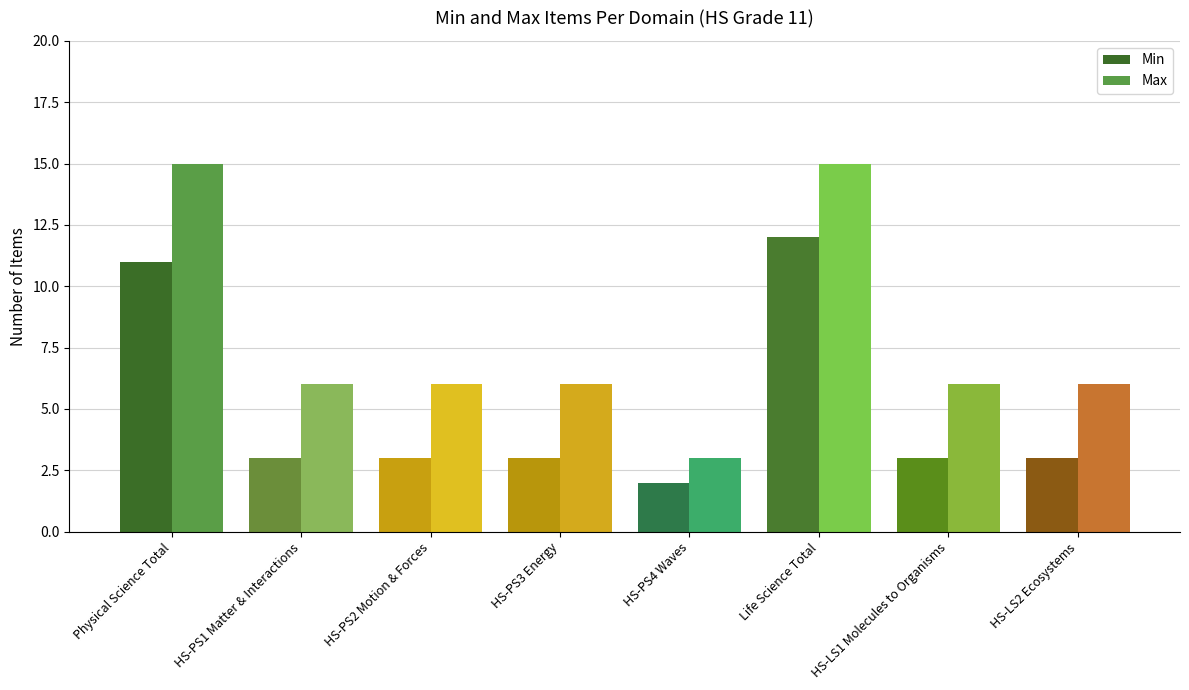

Is the value of Min at HS-PS3 Energy greater than the value of Max at HS-LS1 Molecules to Organisms?

No